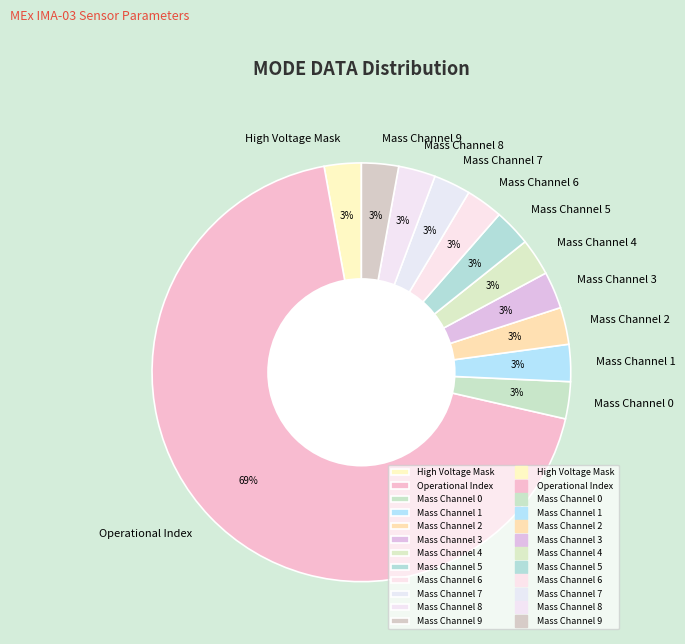

What is the largest slice in the pie chart?

Operational Index